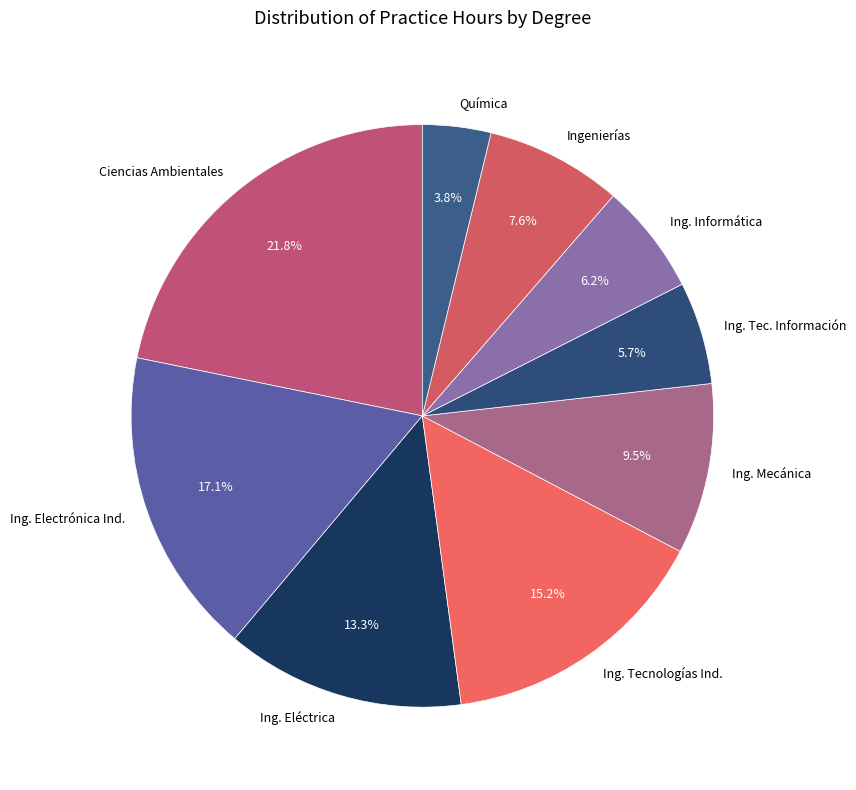

Is there a majority slice in this chart?

No